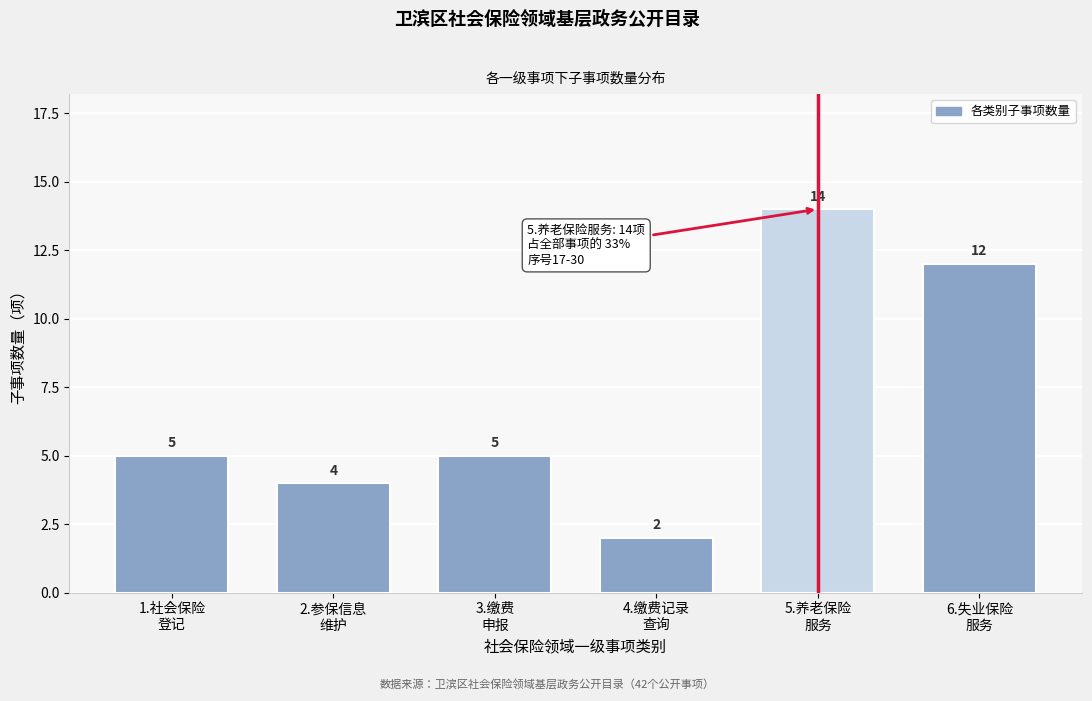

Reading left to right, what are all the values shown in this chart?

5	4	5	2	14	12